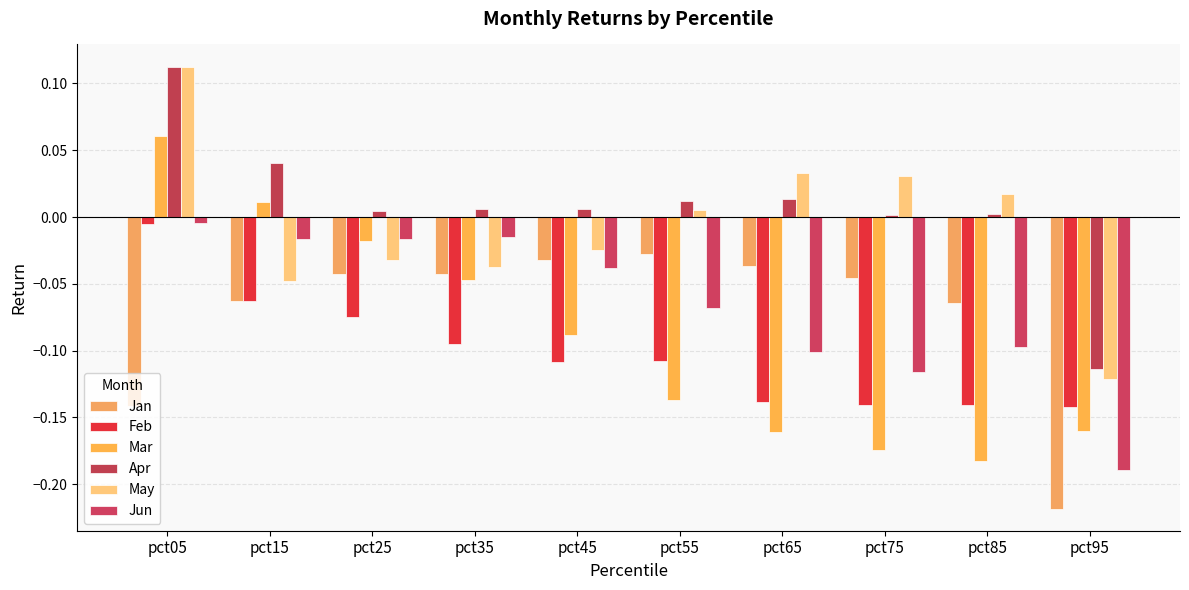

At which category does the chart reach its minimum across all series?

pct95